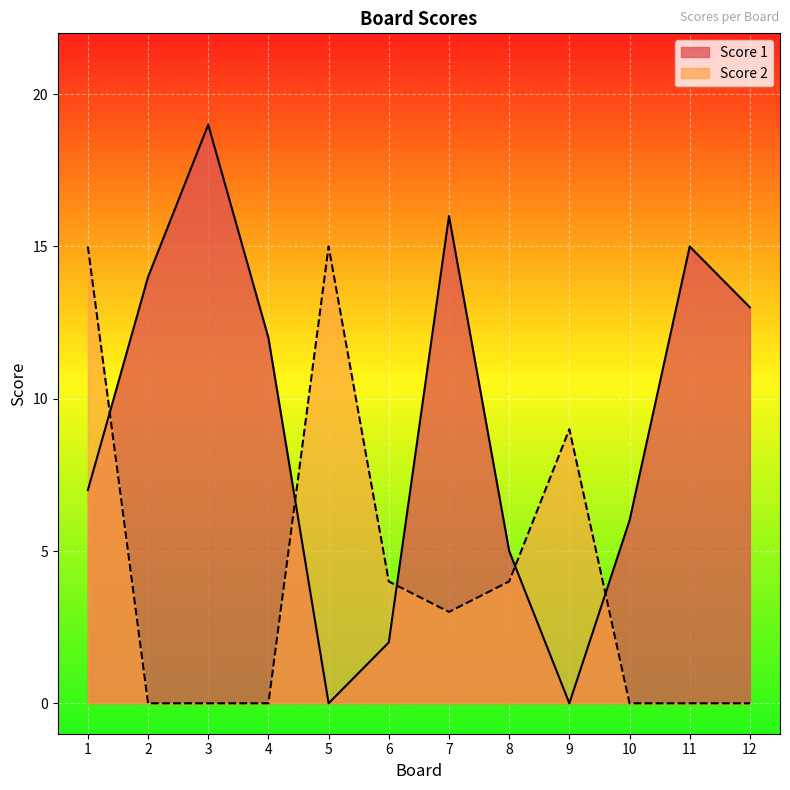

Where do Score 2 and Score 1 first cross each other?

1 and 2